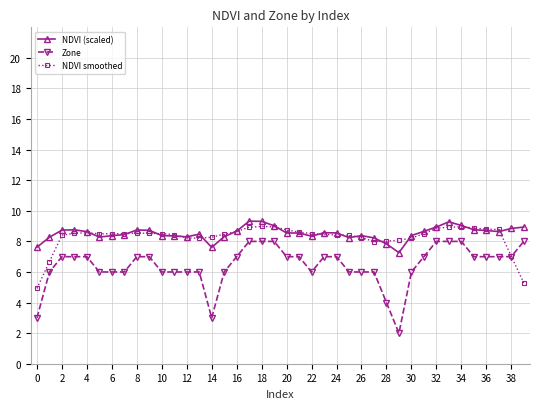

Which series has the widest spread of values?

Zone